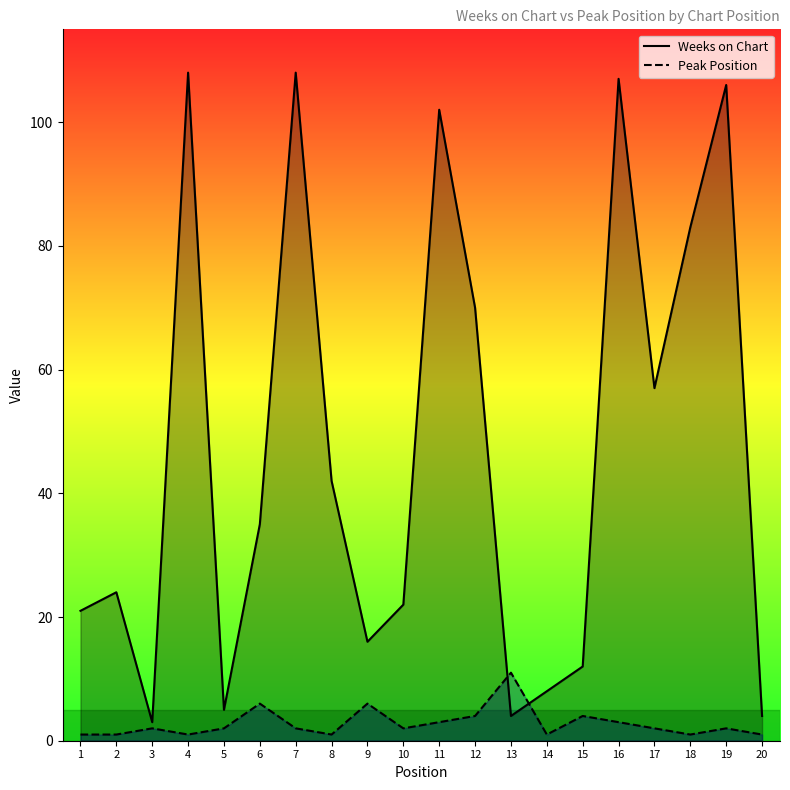

What is the spread (max minus min) of values at 18?

82